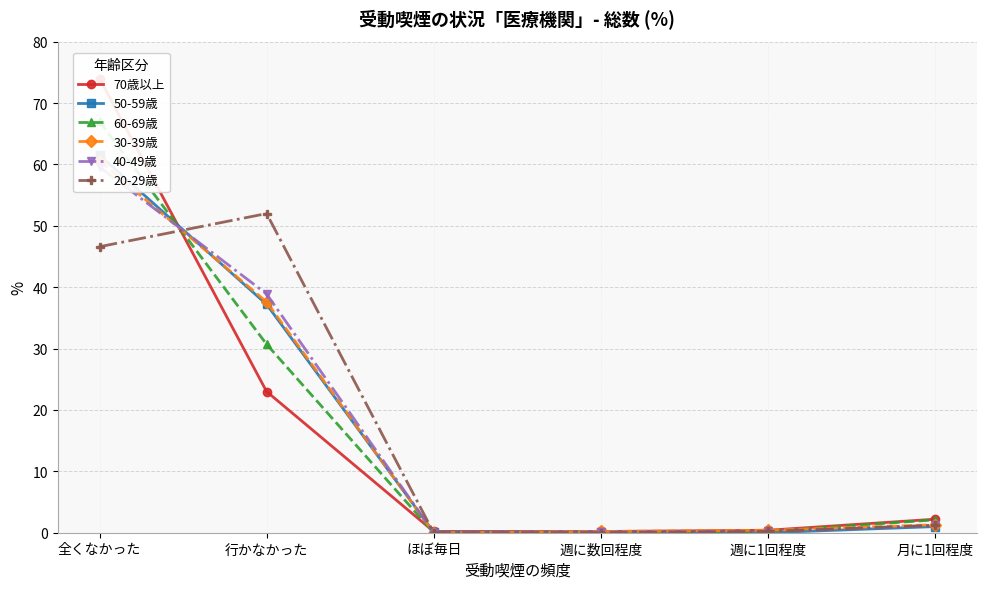

At how many categories does at least one series exceed 8?

2